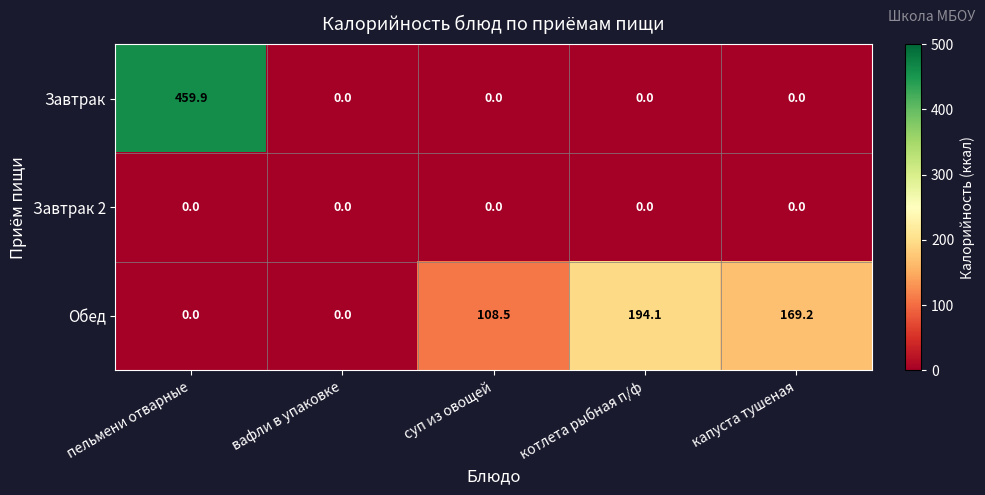

How many data points does each series have?

5